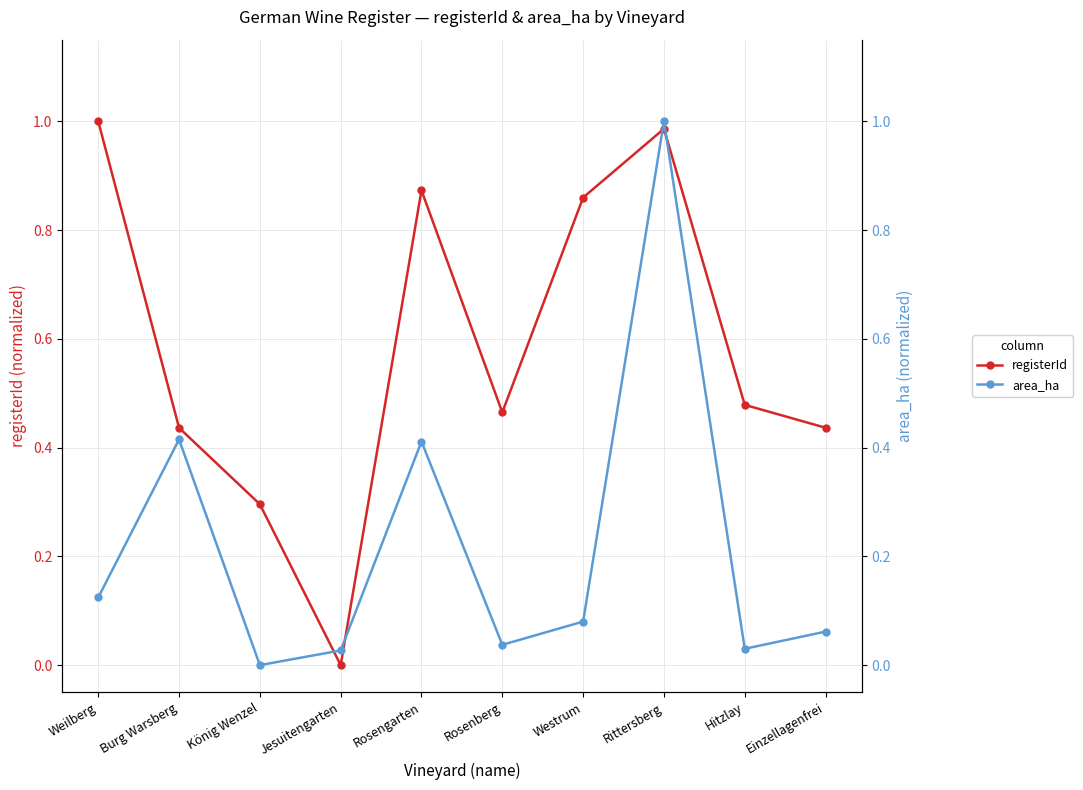

Rank the series by their average value, from lowest to highest.

area_ha, registerId